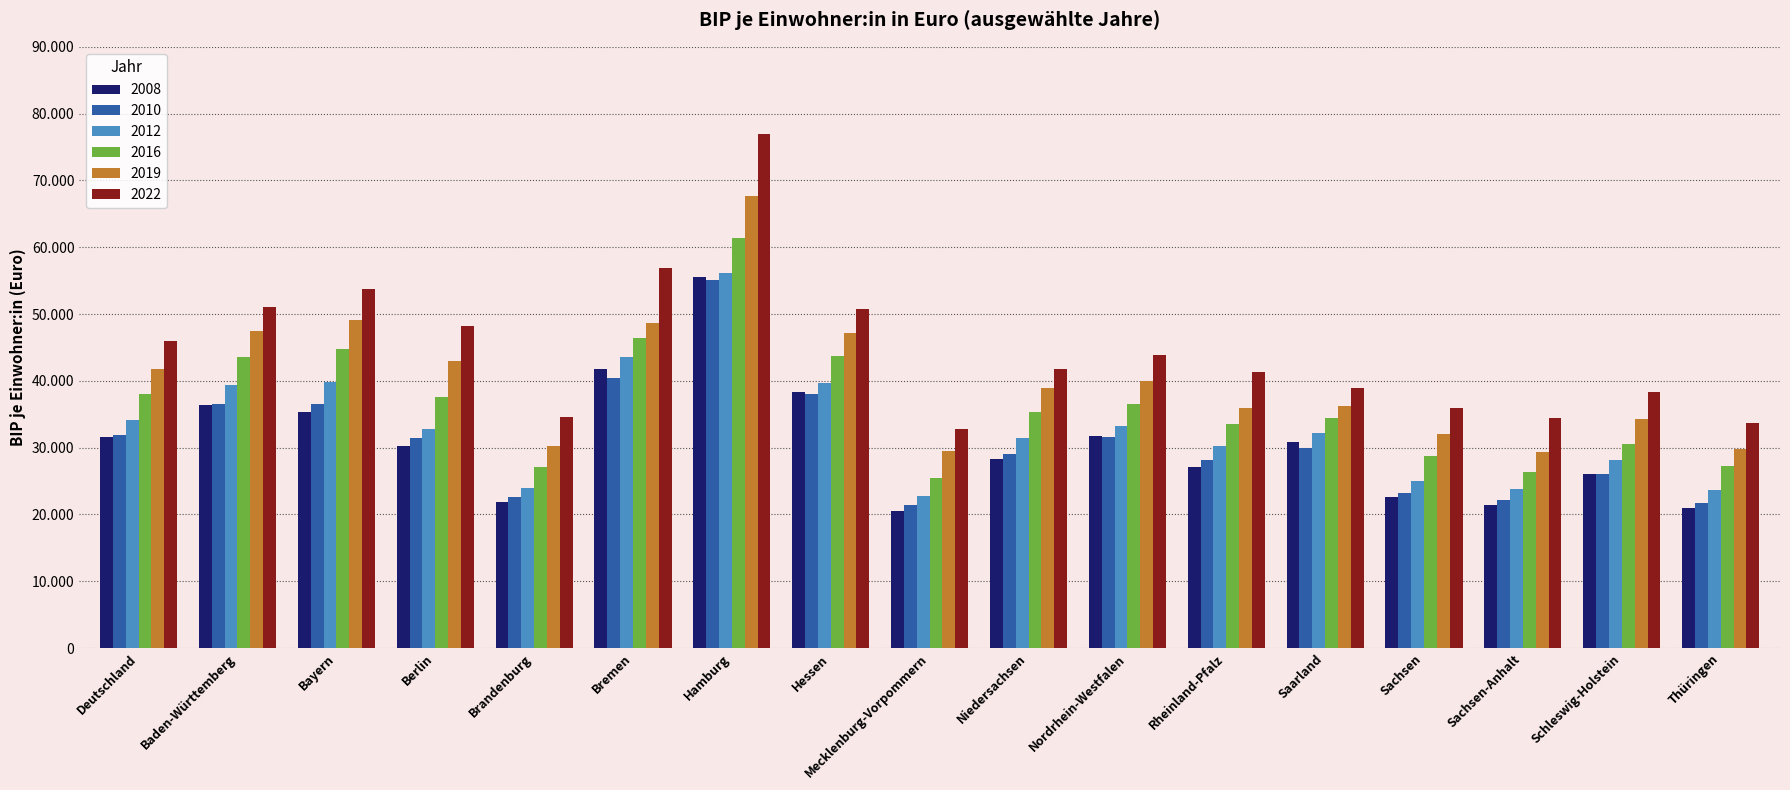

True or false: 2019 has a value of 29839 at Thüringen.

True